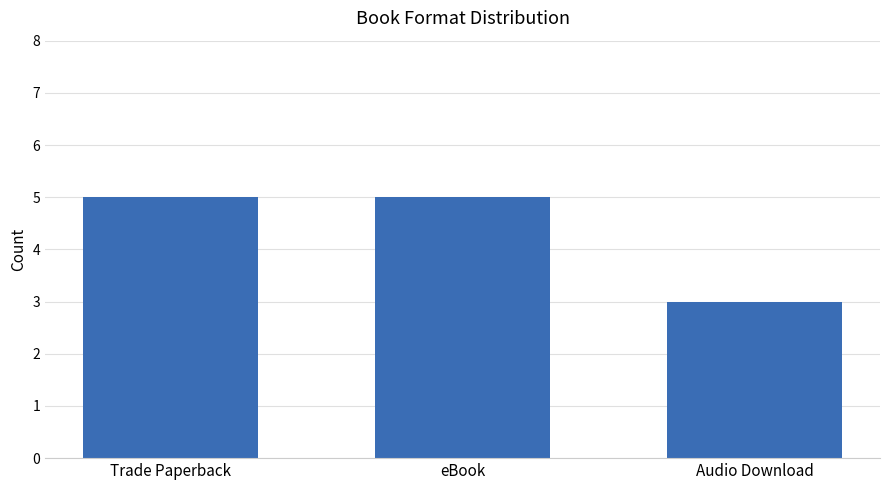

How many values are between 3 and 5?

3